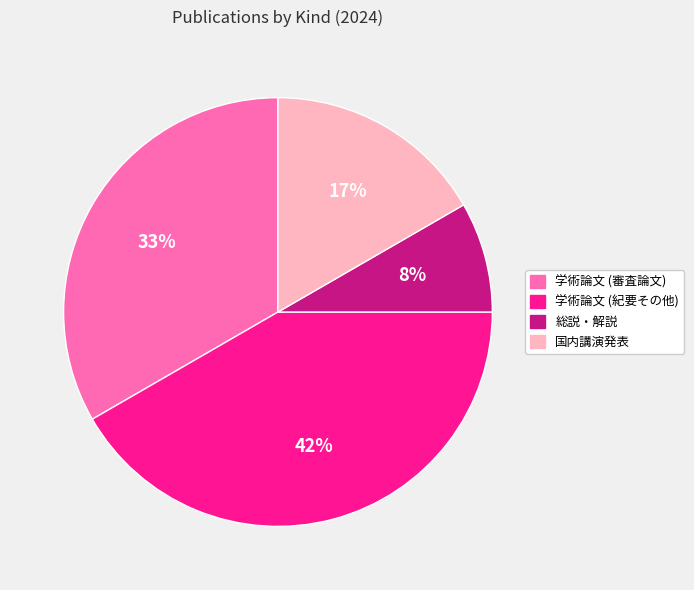

Does any single category account for the majority?

No